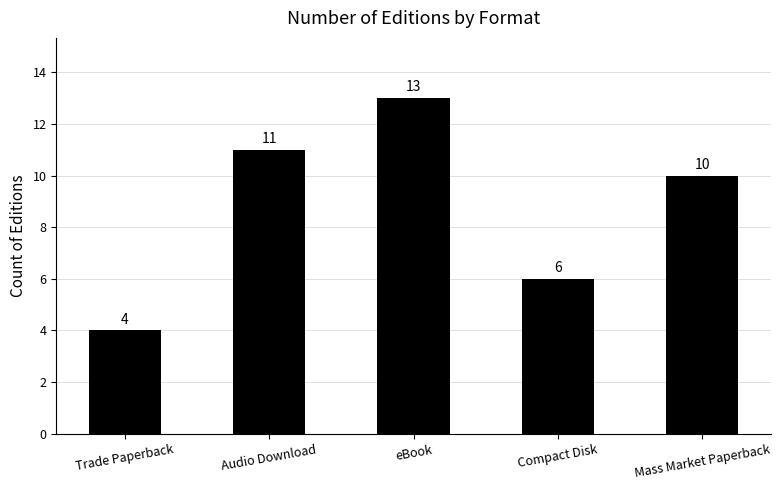

What is the greatest value displayed?

13